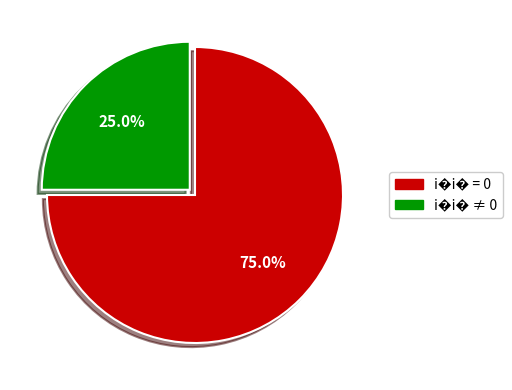

To the nearest percent, what is the average slice percentage?

50%